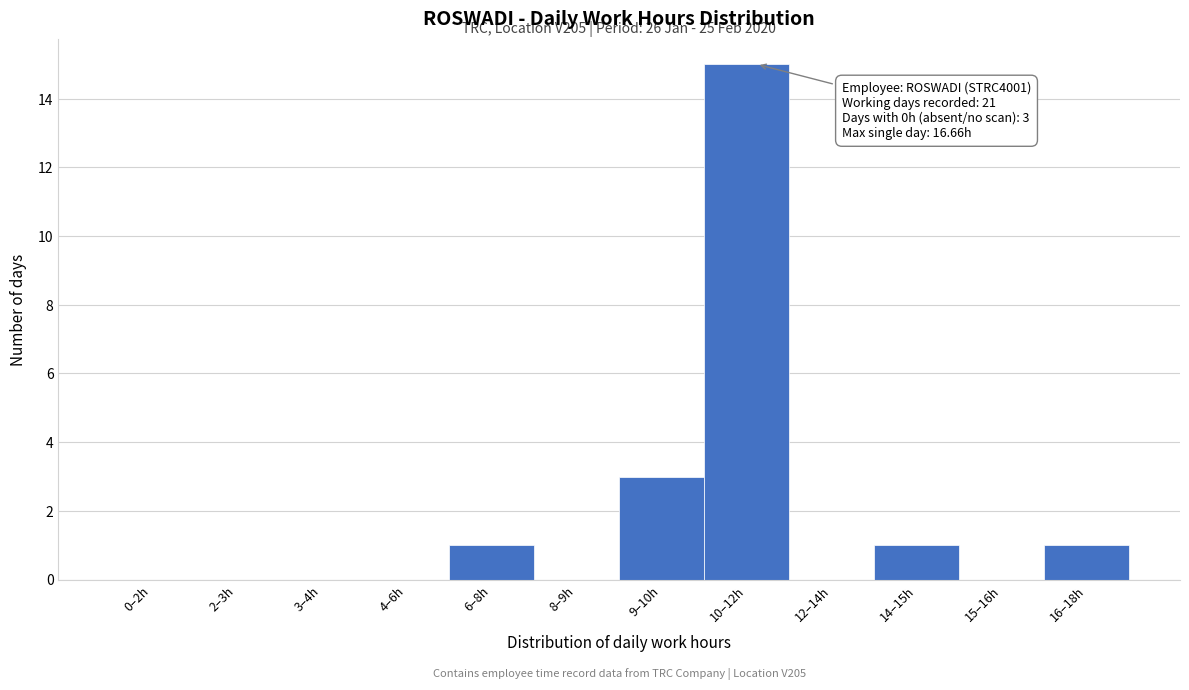

Reading left to right, what are all the values shown in this chart?

0–2h=0	2–3h=0	3–4h=0	4–6h=0	6–8h=1	8–9h=0	9–10h=3	10–12h=15	12–14h=0	14–15h=1	15–16h=0	16–18h=1